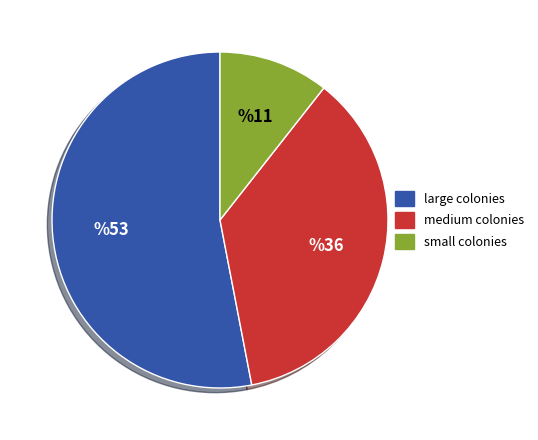

Count the number of slices in the pie.

3